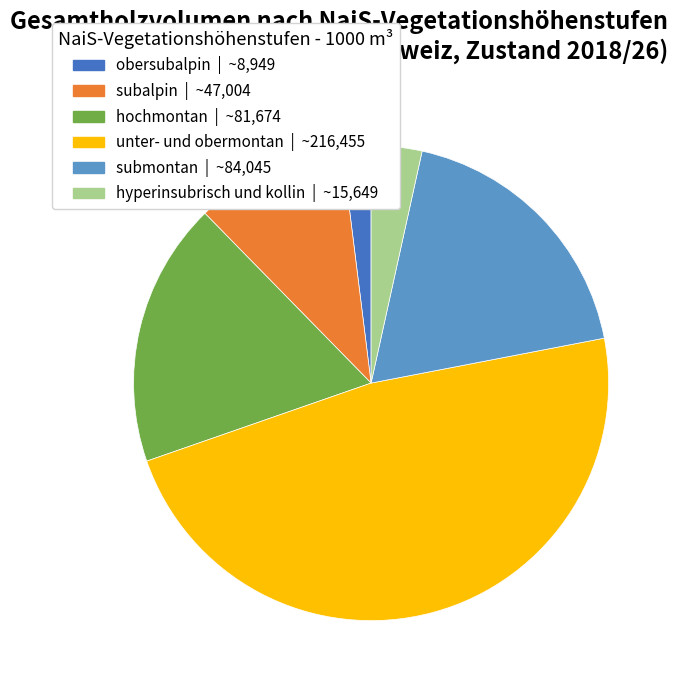

Is it true that hochmontan is 23% of the pie?

False